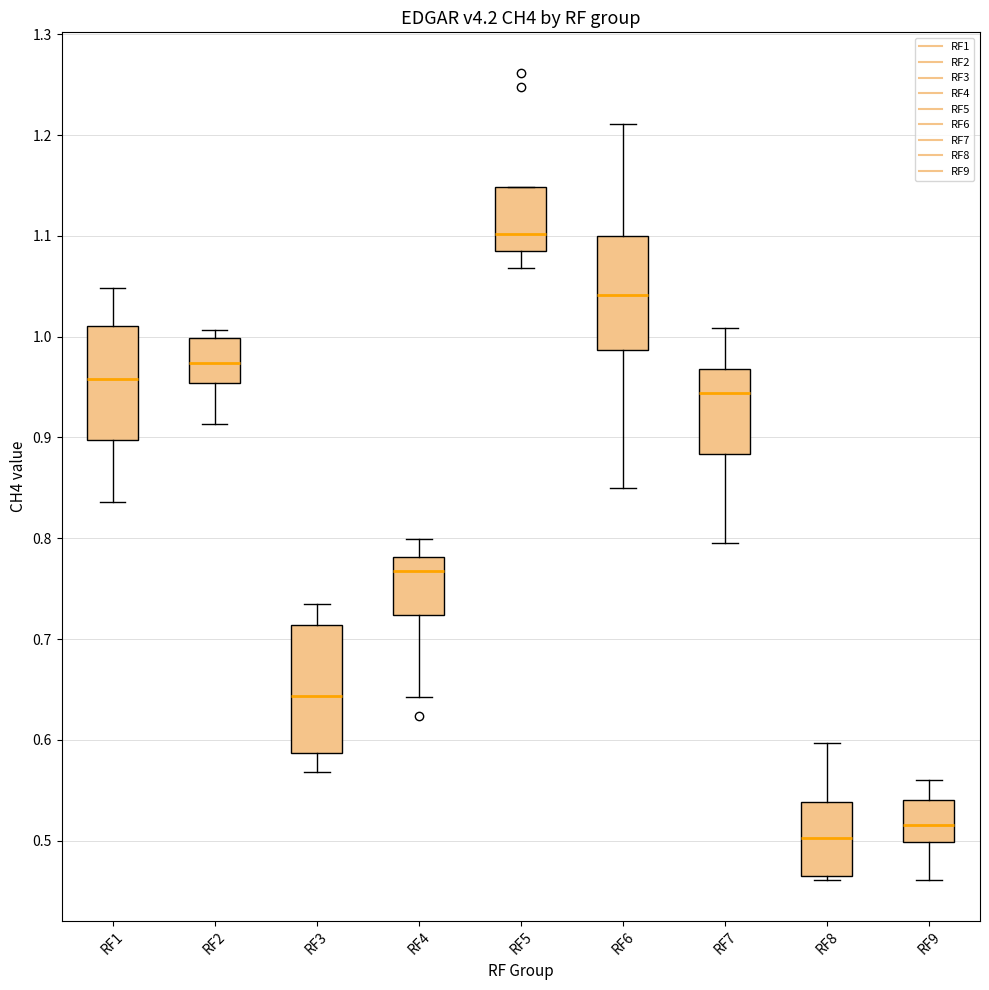

Which box has the lowest median line?

RF8